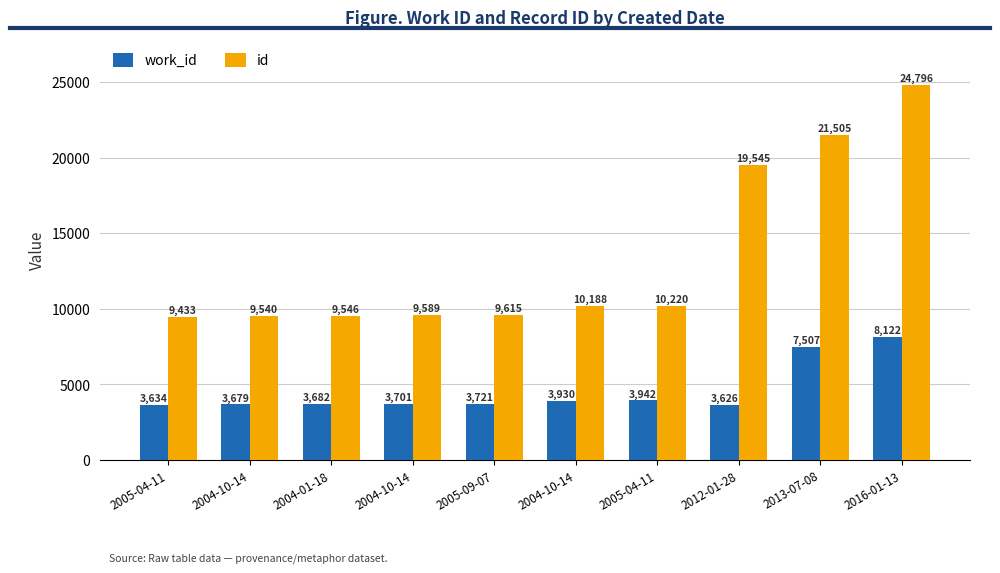

What is the value of the work_id bar at the 1st from the left?

3634